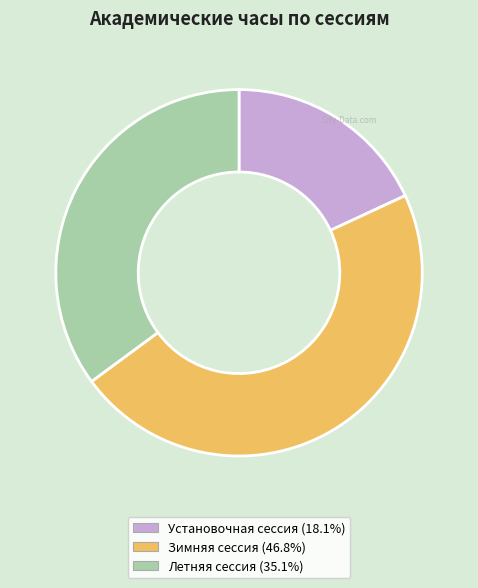

Is there any slice that represents more than half of the pie?

No